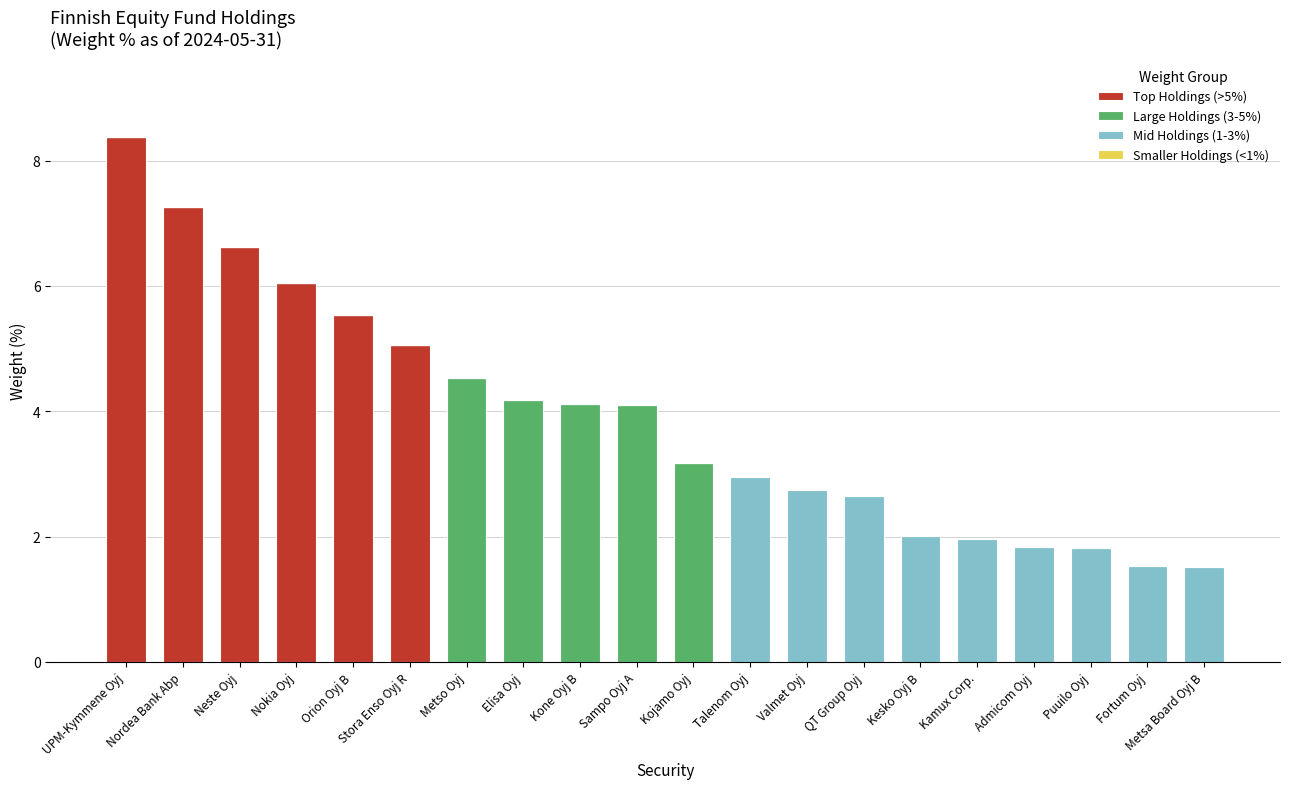

What is the total value across all series at Kamux Corp.?

2.0